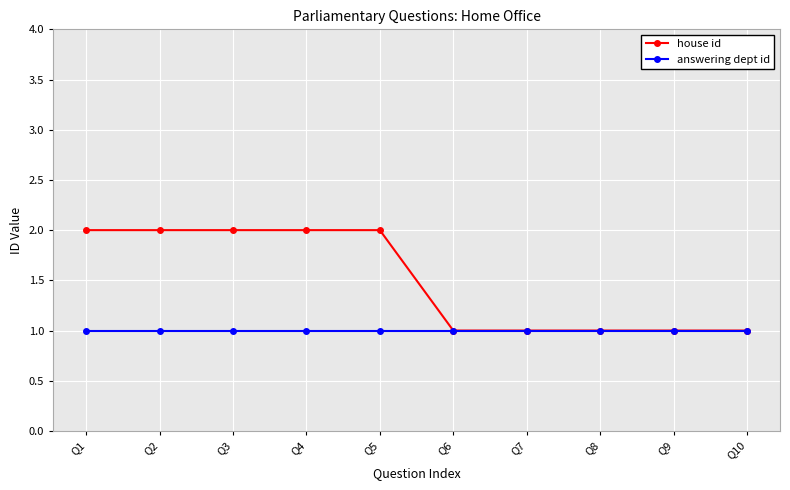

How many lines are shown in the chart?

2